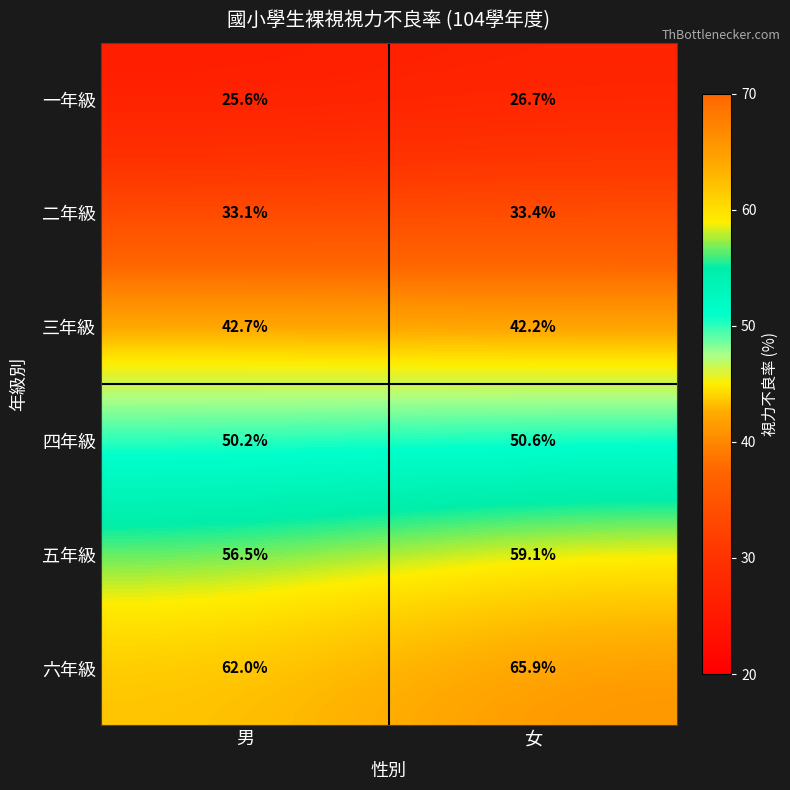

Reading left to right, what are all the values shown in this chart?

一年級: 25.6	26.7
二年級: 33.1	33.4
三年級: 42.7	42.2
四年級: 50.2	50.6
五年級: 56.5	59.1
六年級: 62.0	65.9